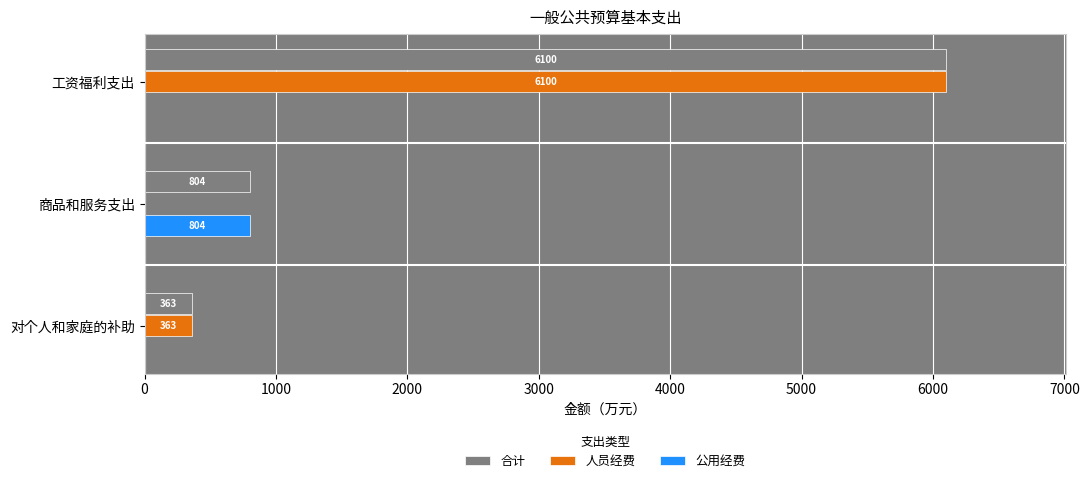

True or false: 合计 has a value of 192.9 at 商品和服务支出.

False